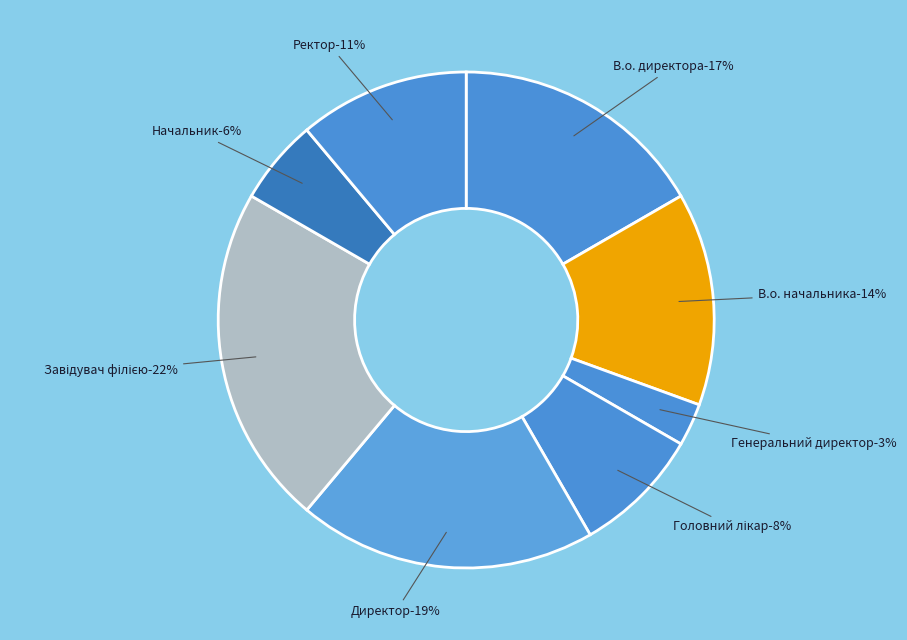

What is the smallest slice in the pie chart?

Генеральний директор